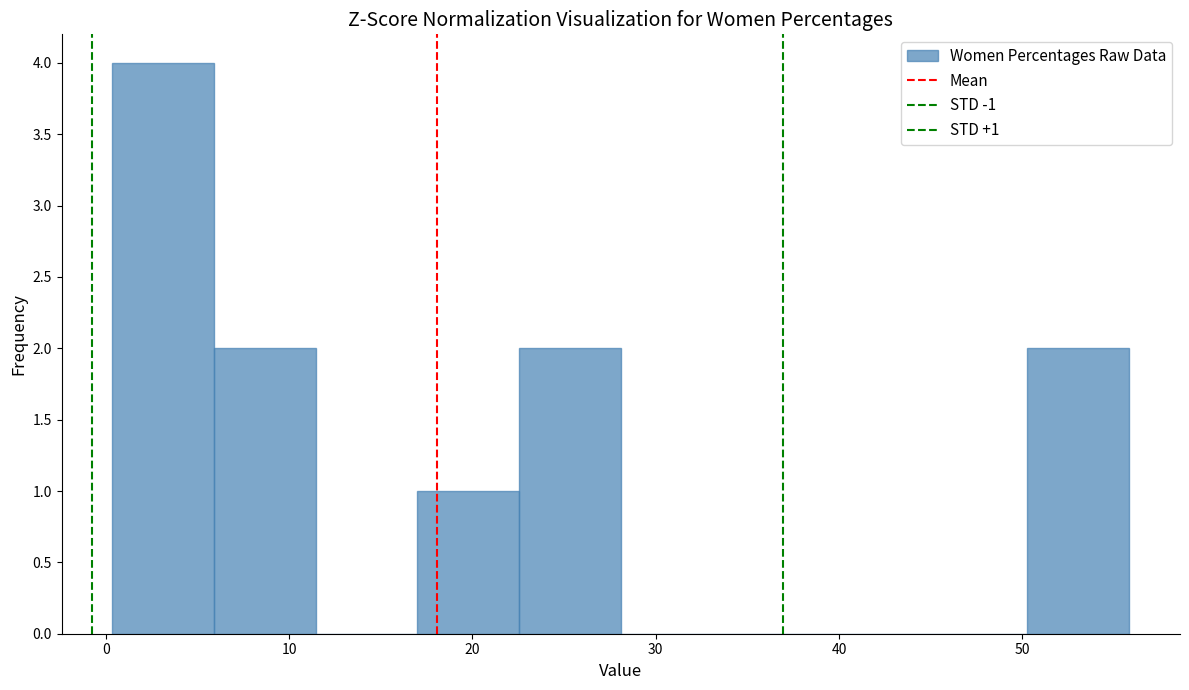

Over which range of the x-axis is the bar tallest?

0 to 6